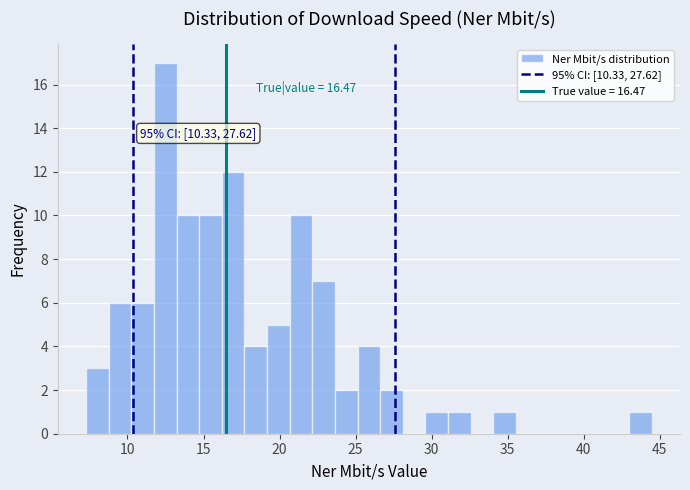

Around what value on the x-axis is the tallest bar? Give the approximate position of its centre, as read against the axis.

12.5